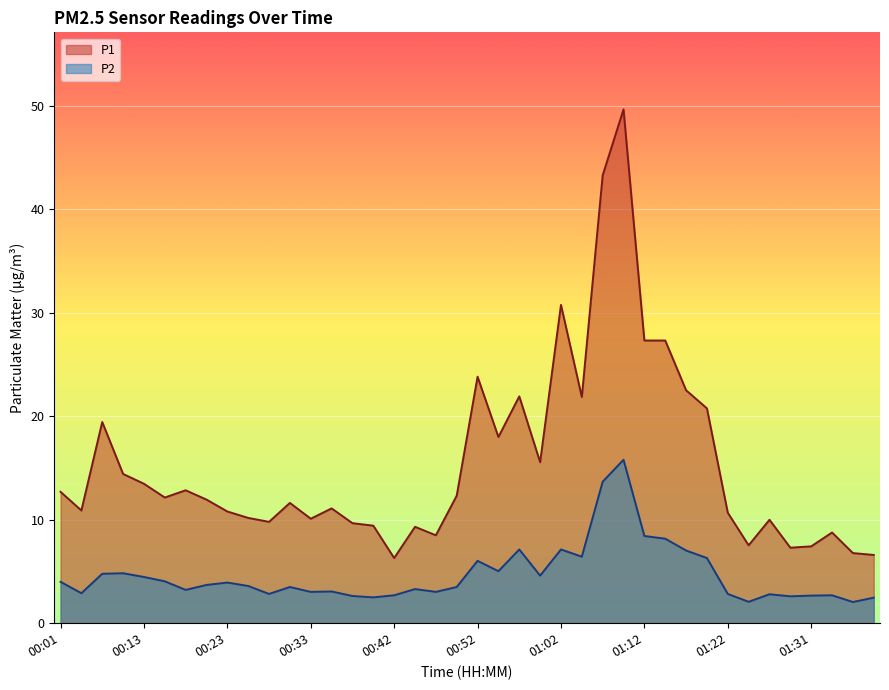

What is the label of the 25th point from the left?

01:02